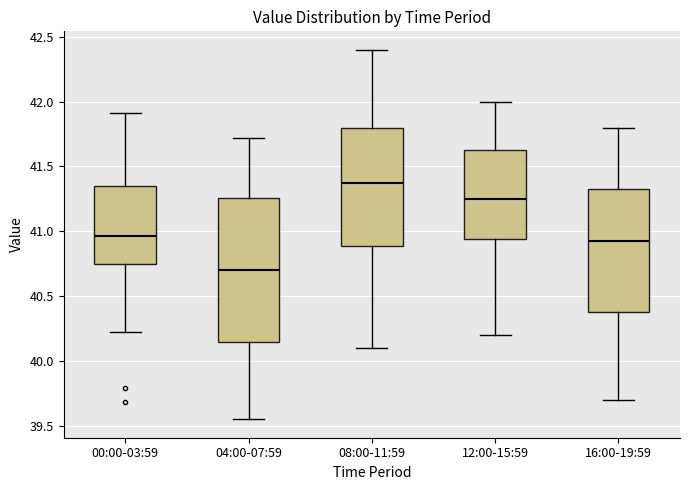

Reading left to right, transcribe this box plot: for each box, give where its median line is, the range the box spans, and where its two whiskers end, as read against the y-axis. The values are not printed on the chart, so give them approximately, as read against the axis.

00:00-03:59: median 40.95, box 40.75 to 41.35, whiskers 40.20 to 41.90
04:00-07:59: median 40.70, box 40.15 to 41.25, whiskers 39.55 to 41.70
08:00-11:59: median 41.40, box 40.90 to 41.80, whiskers 40.10 to 42.40
12:00-15:59: median 41.25, box 40.95 to 41.65, whiskers 40.20 to 42.00
16:00-19:59: median 40.95, box 40.40 to 41.35, whiskers 39.70 to 41.80